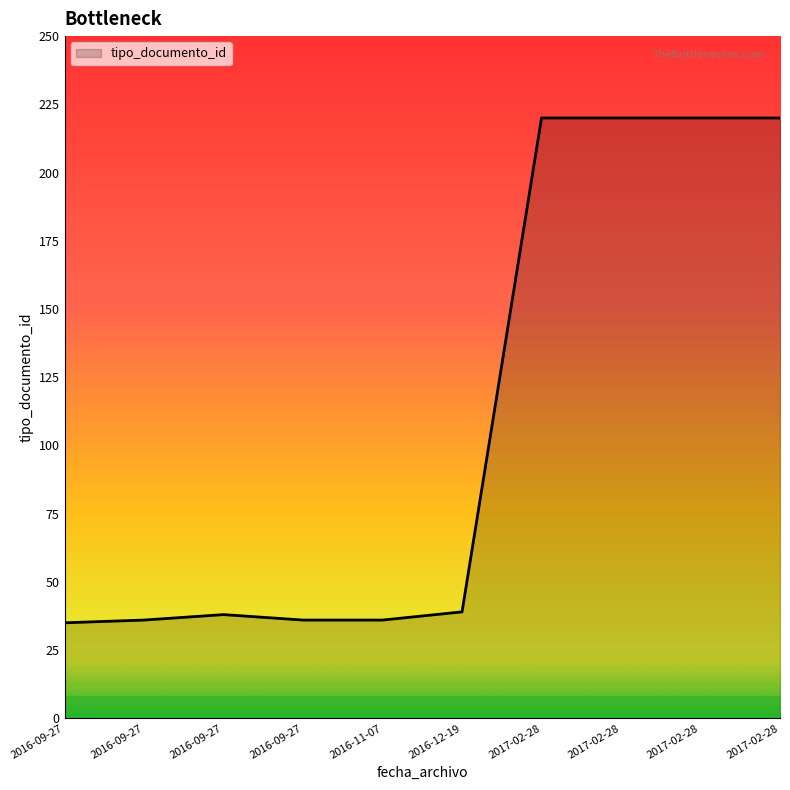

Does the chart have visible grid lines?

No